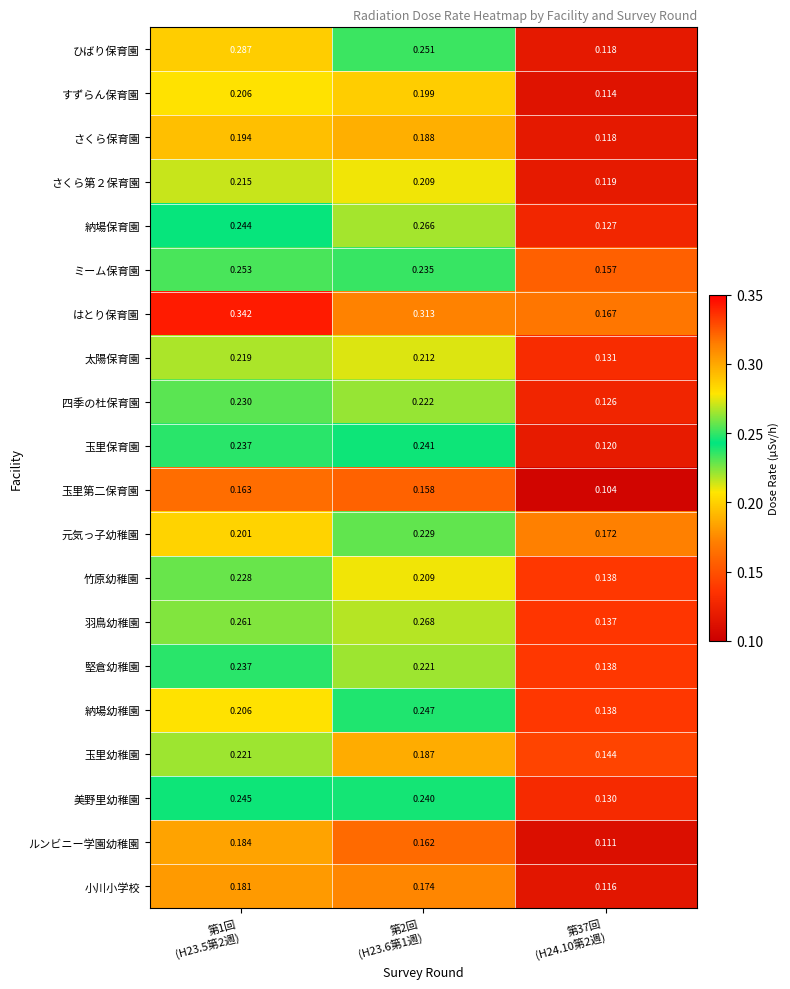

Which series has the largest total across all categories?

はとり保育園